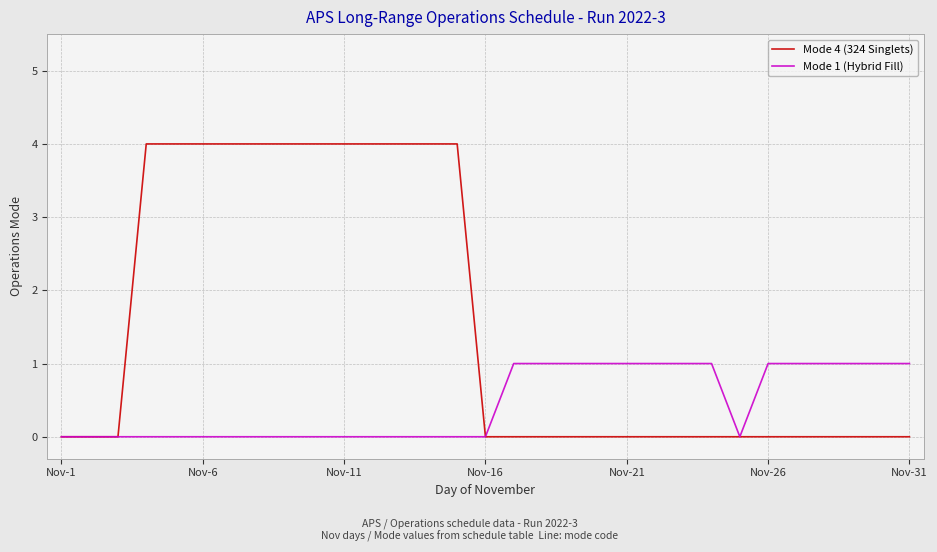

What is the maximum value shown in the chart?

4